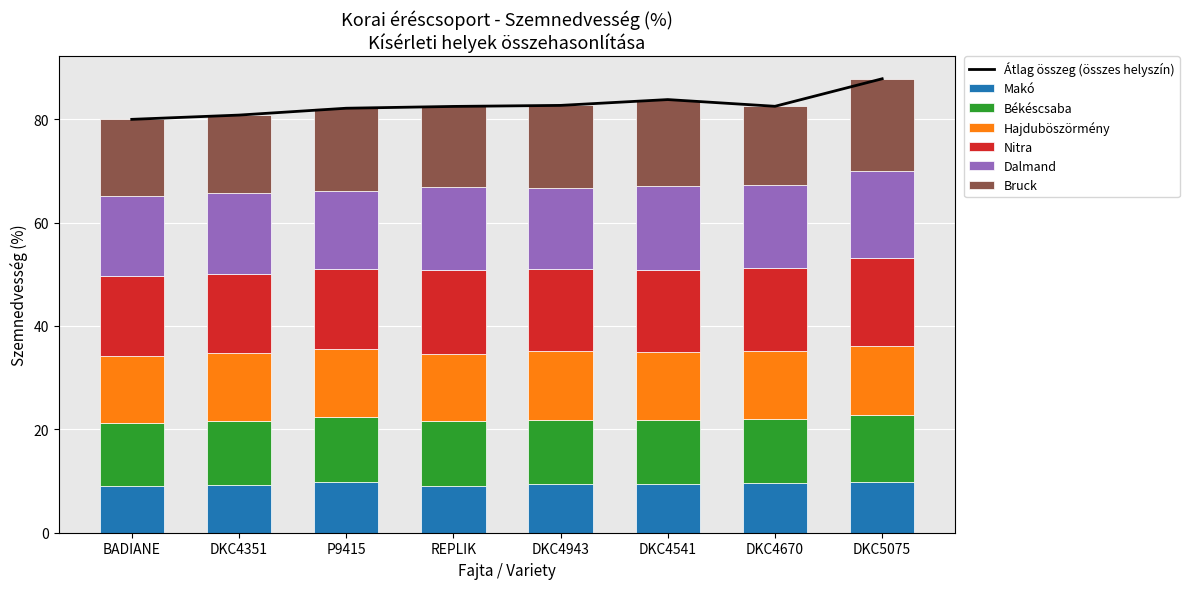

What is the highest value of the Hajduböszörmény series?

13.4